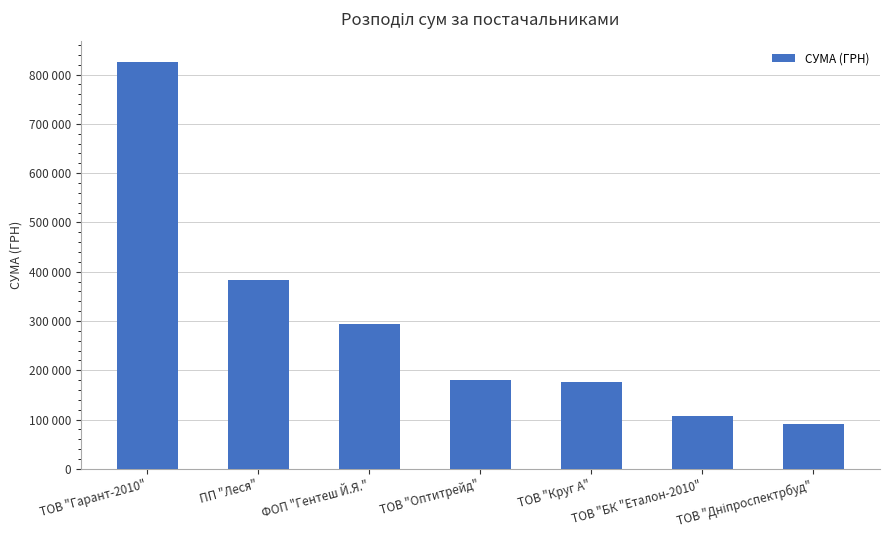

List the labels in order of value, largest first.

ТОВ "Гарант-2010", ПП "Леся", ФОП "Гентеш Й.Я.", ТОВ "Оптитрейд", ТОВ "Круг А", ТОВ "БК "Еталон-2010", ТОВ "Дніпроспектрбуд"